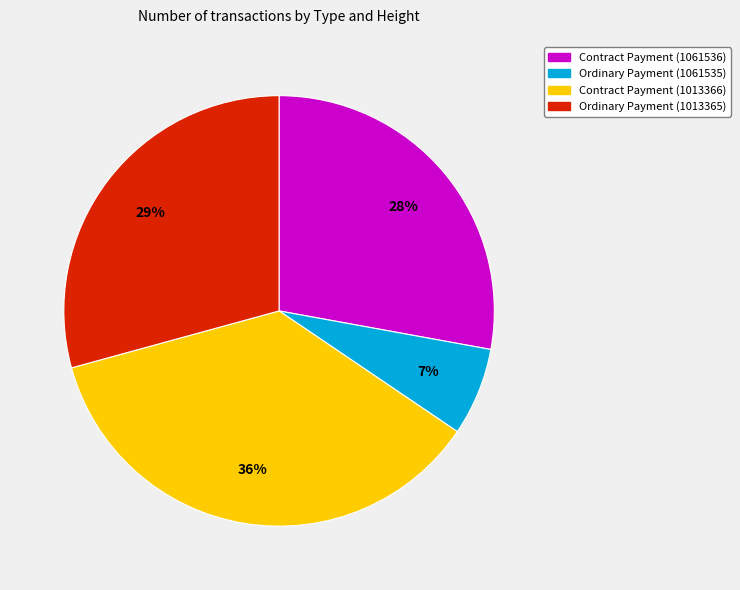

The Contract Payment (1061536) slice represents 15% of the pie. True or false?

False